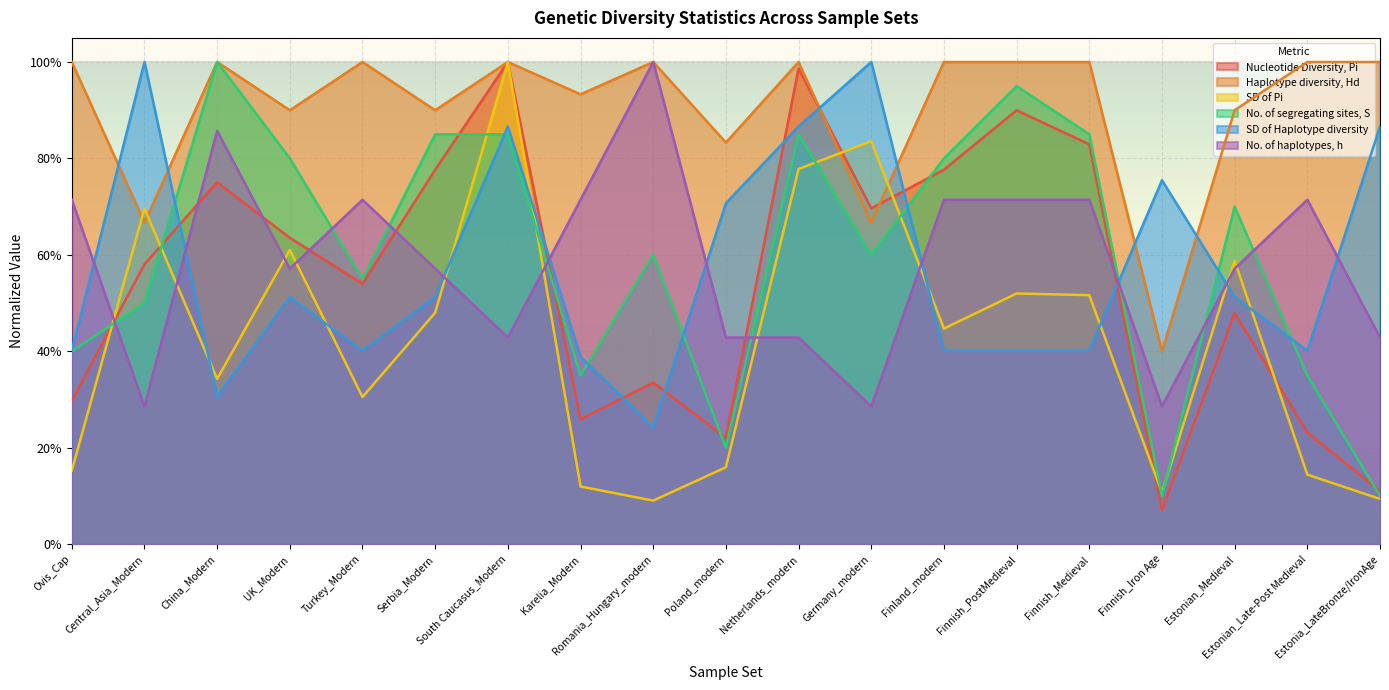

Where is the first local minimum for Nucleotide Diversity, Pi?

Turkey_Modern